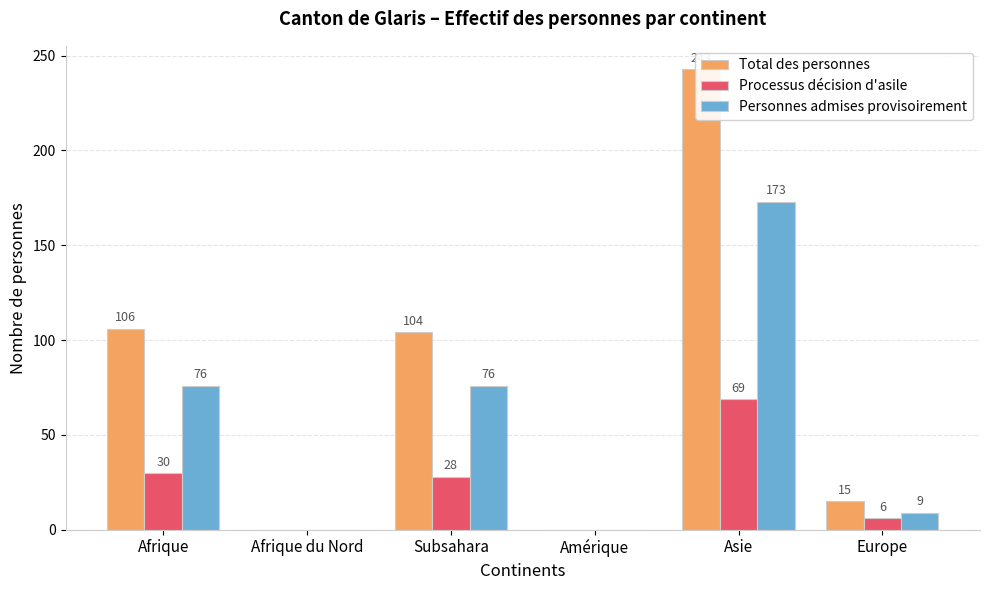

List the labels in order of Processus décision d'asile value, largest first.

Asie, Afrique, Subsahara, Europe, Afrique du Nord, Amérique